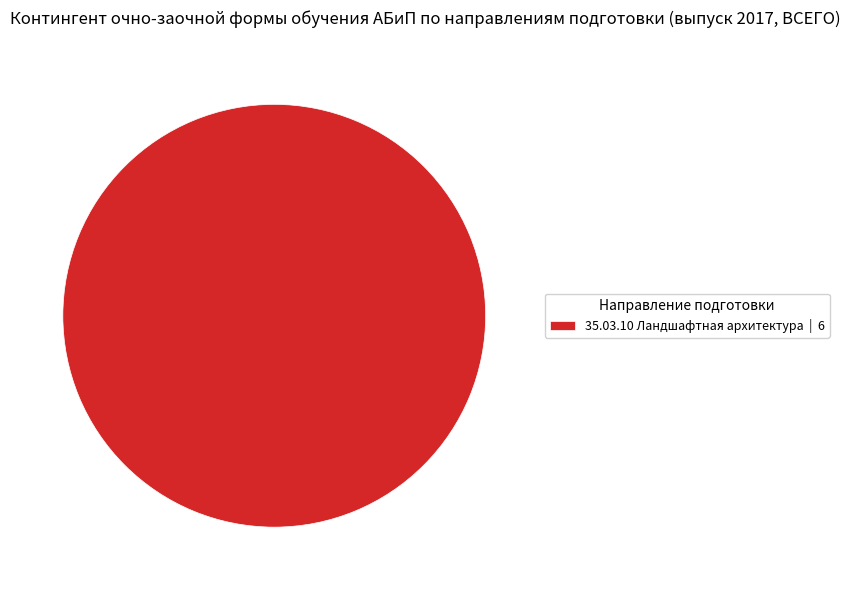

Is there a majority slice in this chart?

Yes